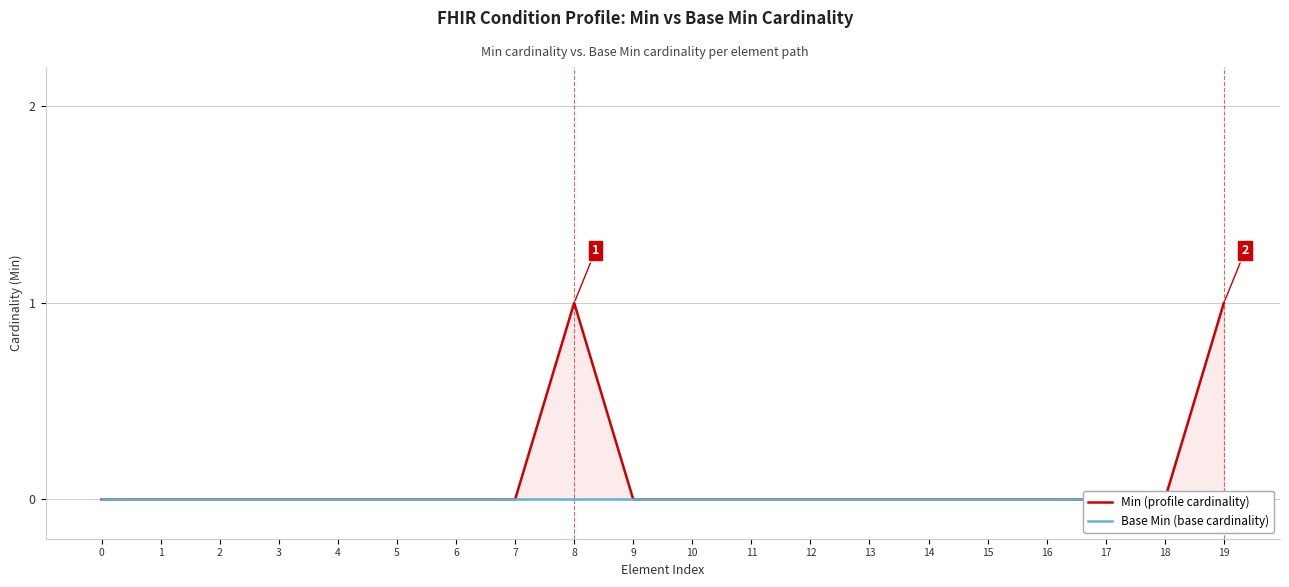

Rank the series at 13 from highest to lowest value.

Min (profile cardinality), Base Min (base cardinality)